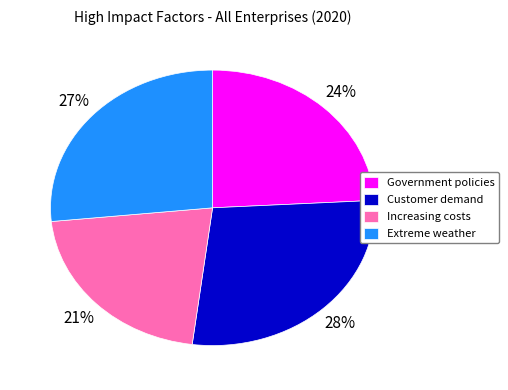

To the nearest percent, what is the combined percentage of Government policies and Customer demand?

52%